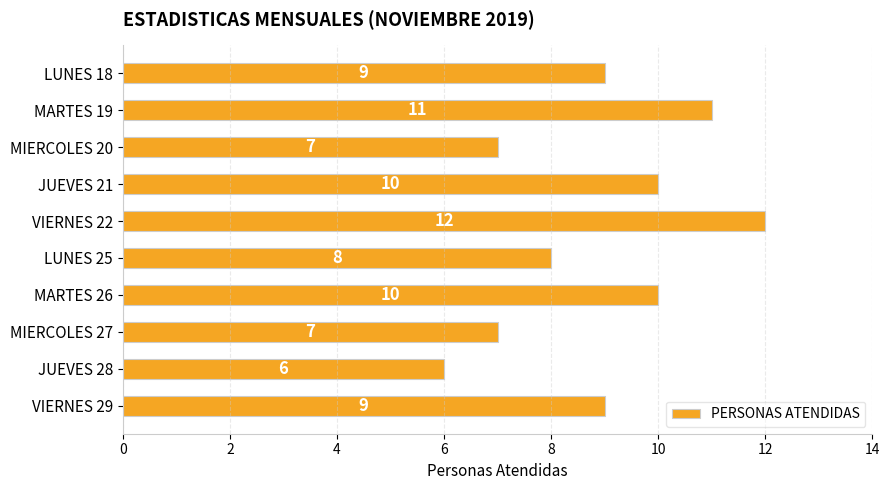

Reading top to bottom, list all the values displayed in this chart.

9	11	7	10	12	8	10	7	6	9